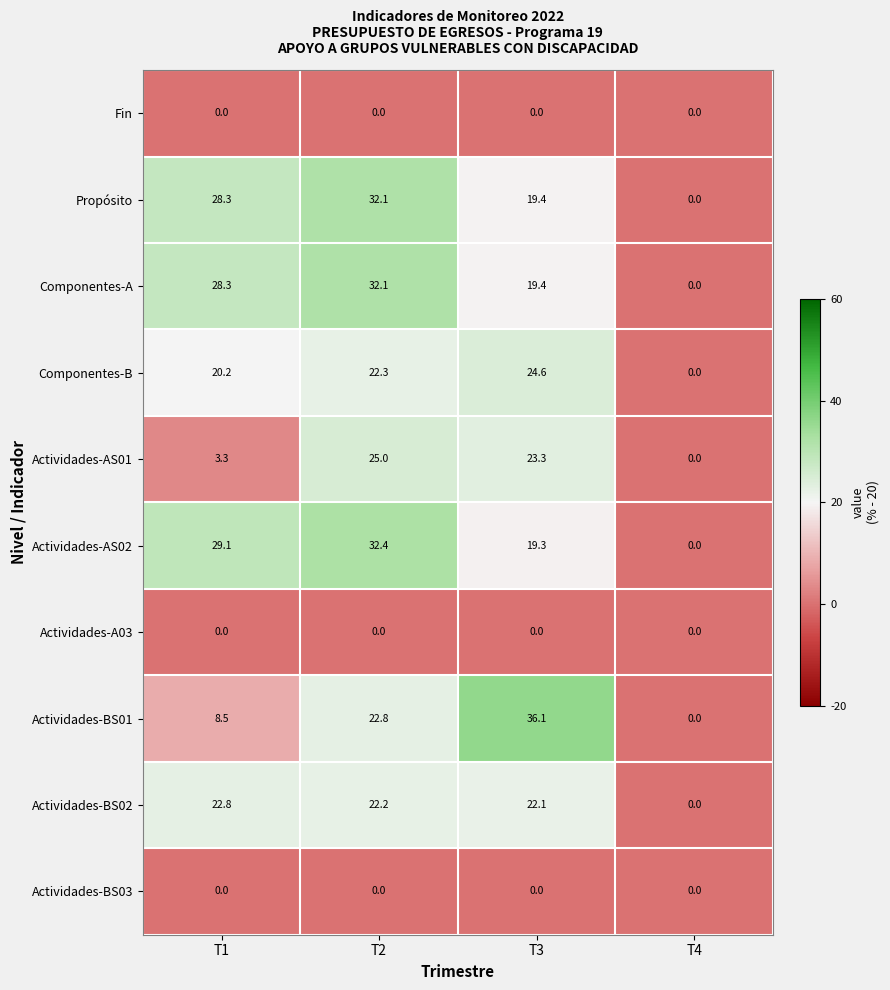

Is it true that Propósito equals 32.1 at T2?

True